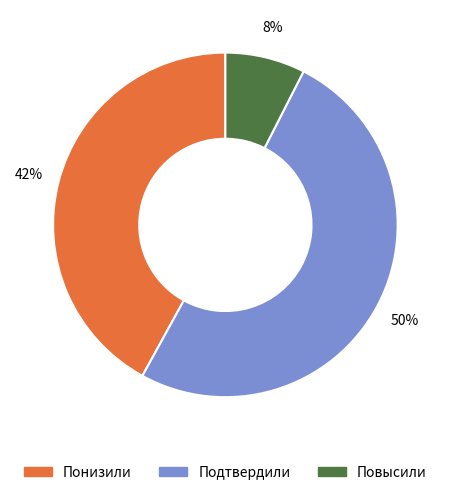

To the nearest percent, what percentage of the pie is Повысили?

8%